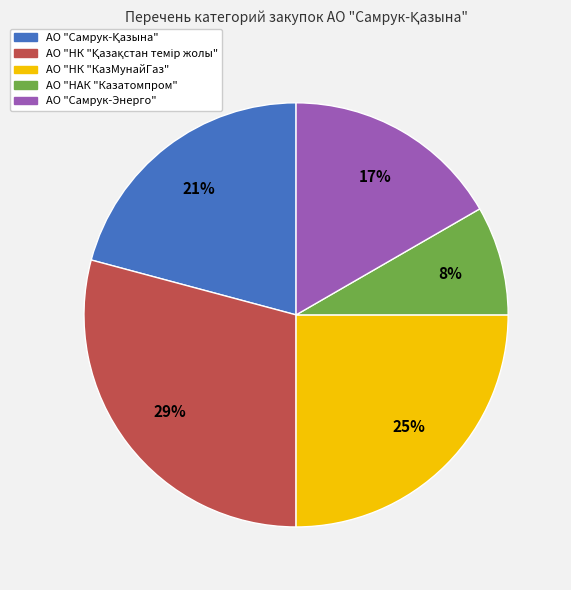

Is the sum of АО "НК "КазМунайГаз" and АО "НАК "Казатомпром" greater than half?

No